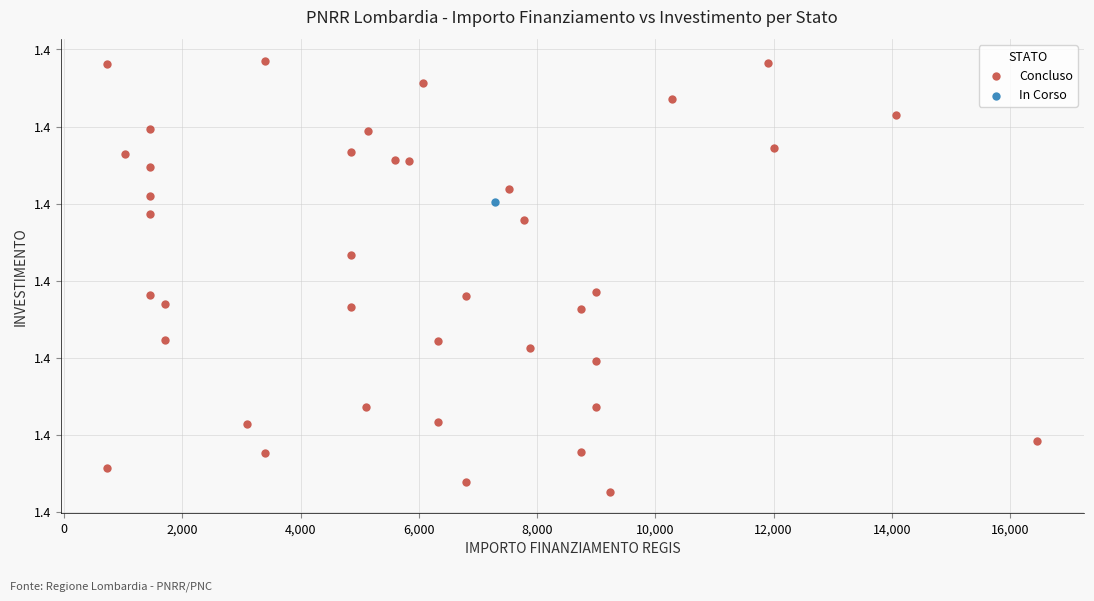

What are all the series names shown in the legend?

Concluso, In Corso